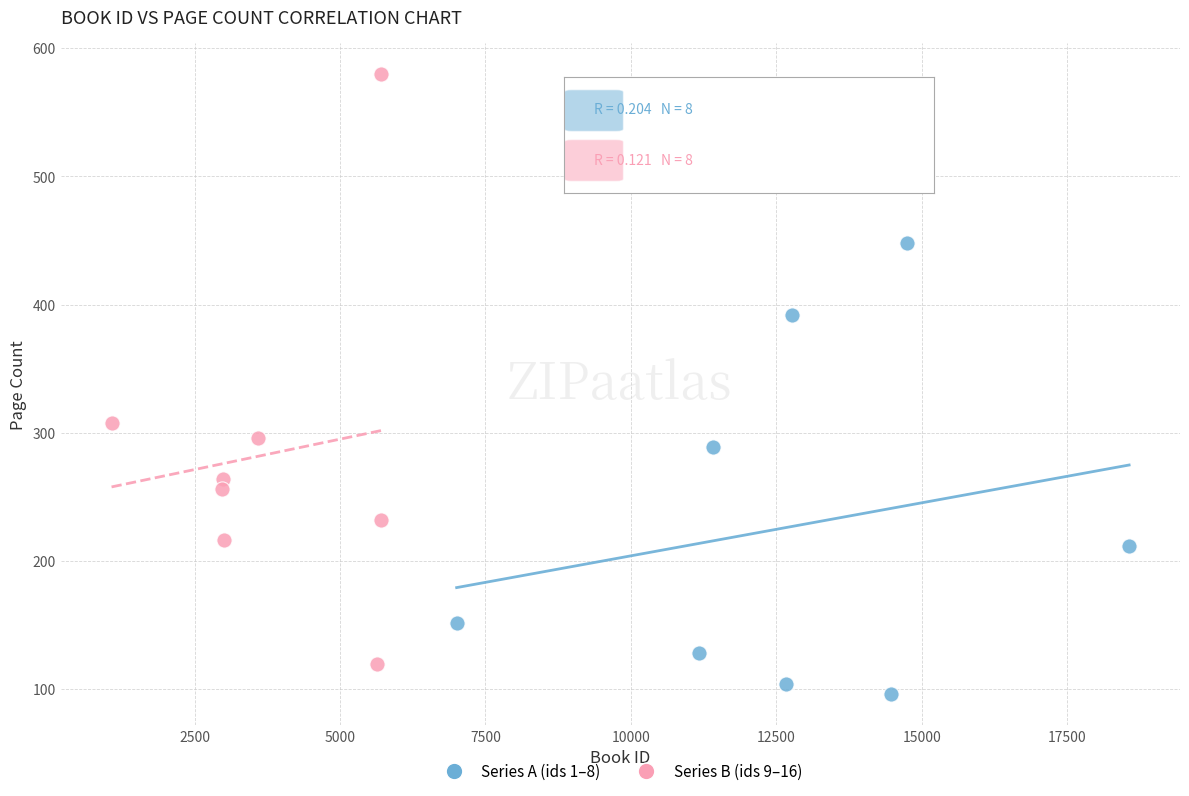

Which series has the largest Y range (max minus min)?

Series B (ids 9–16)